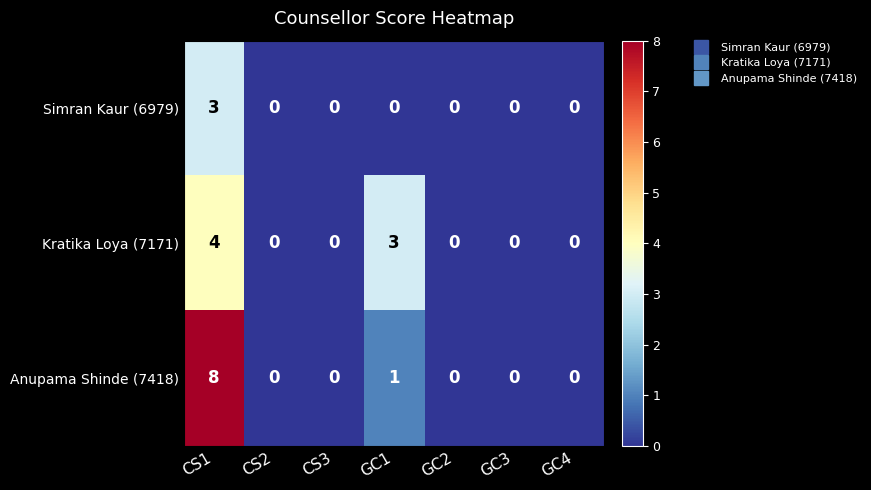

Rank the series by their average value, from lowest to highest.

Simran Kaur (6979), Kratika Loya (7171), Anupama Shinde (7418)